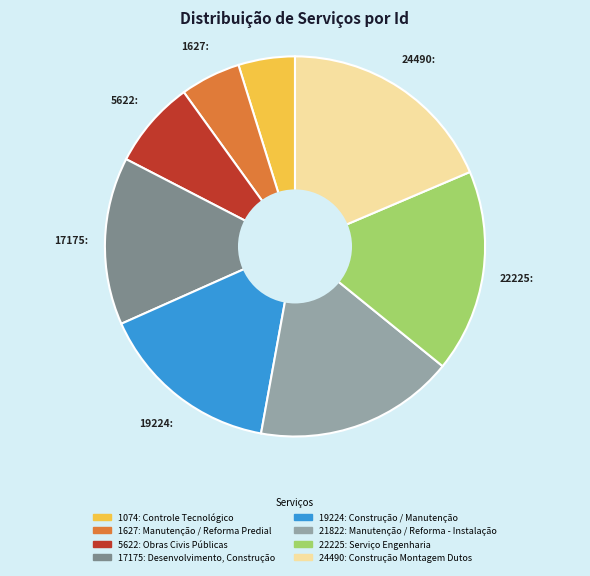

The 19224: Construção / Manutenção slice represents 15% of the pie. True or false?

True